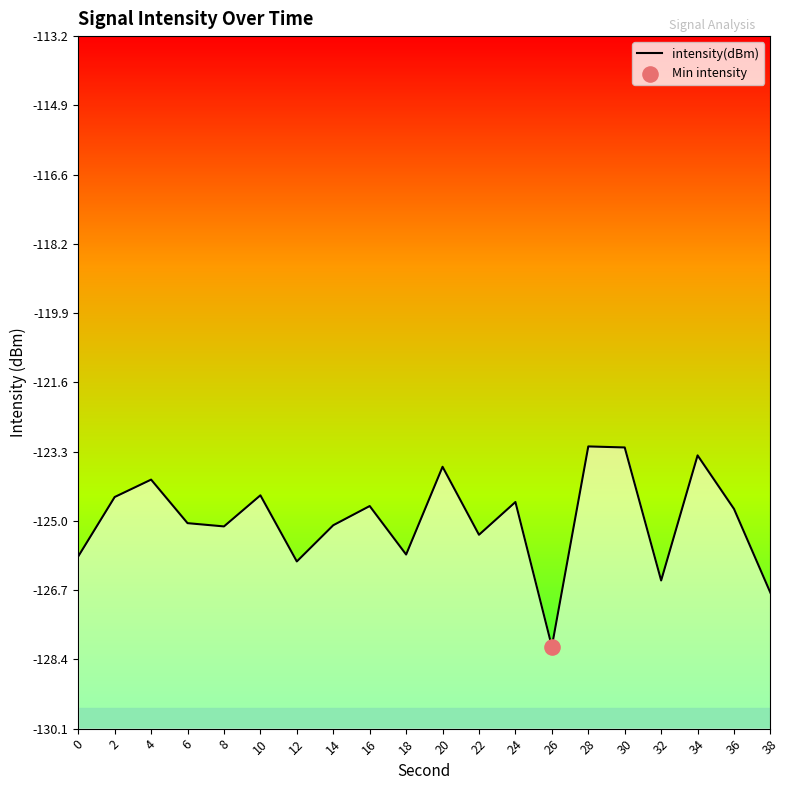

Between 6 and 18, which is larger?

6